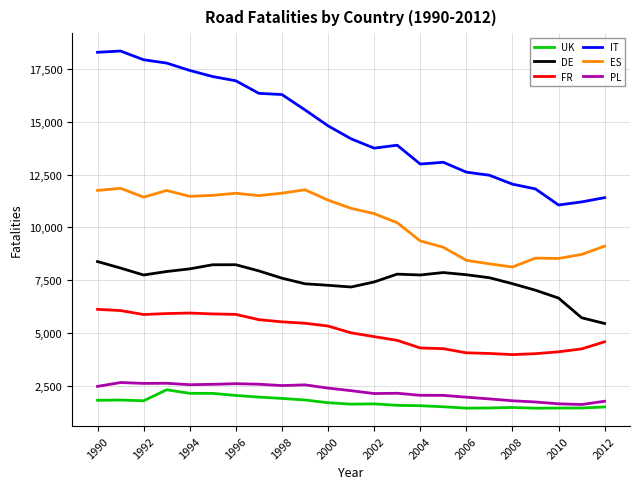

Which series has the largest total across all categories?

IT